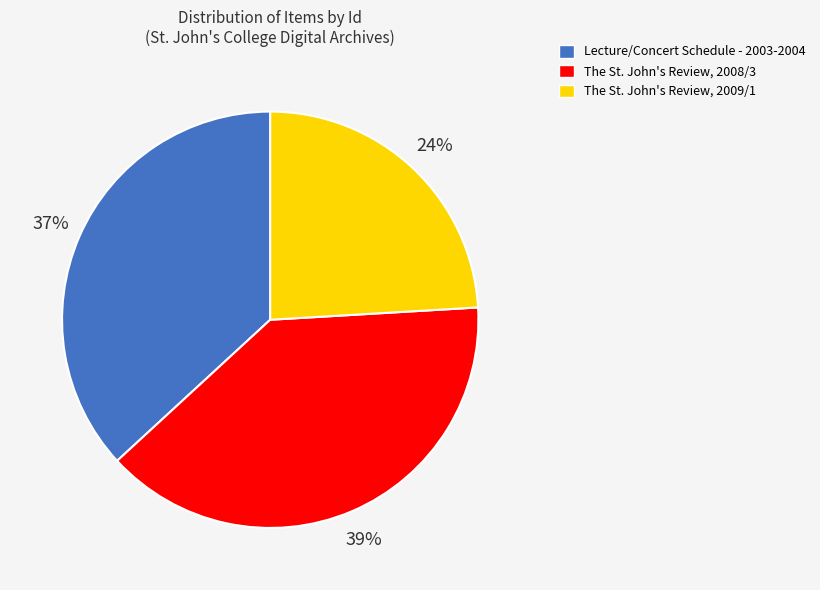

Which category has the smallest portion of the pie?

The St. John's Review, 2009/1